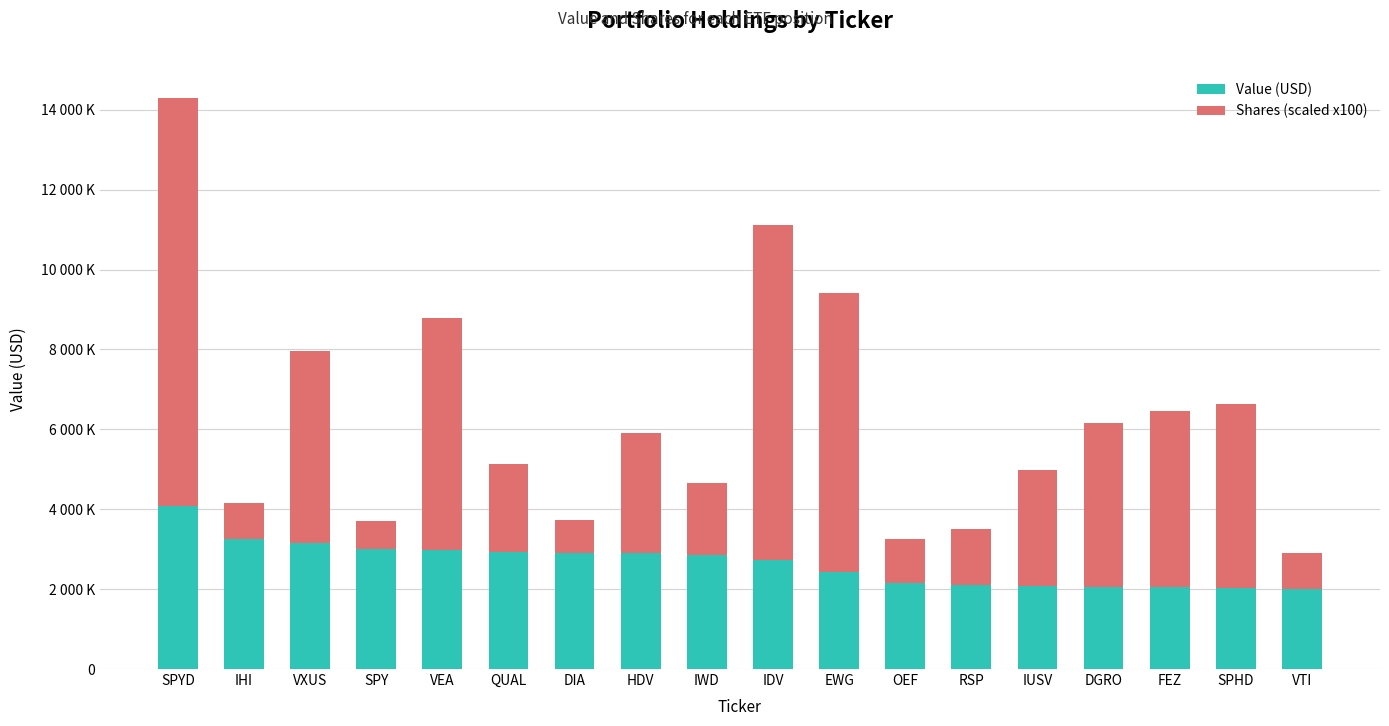

What is the average value of the Value (USD) series?

2650278